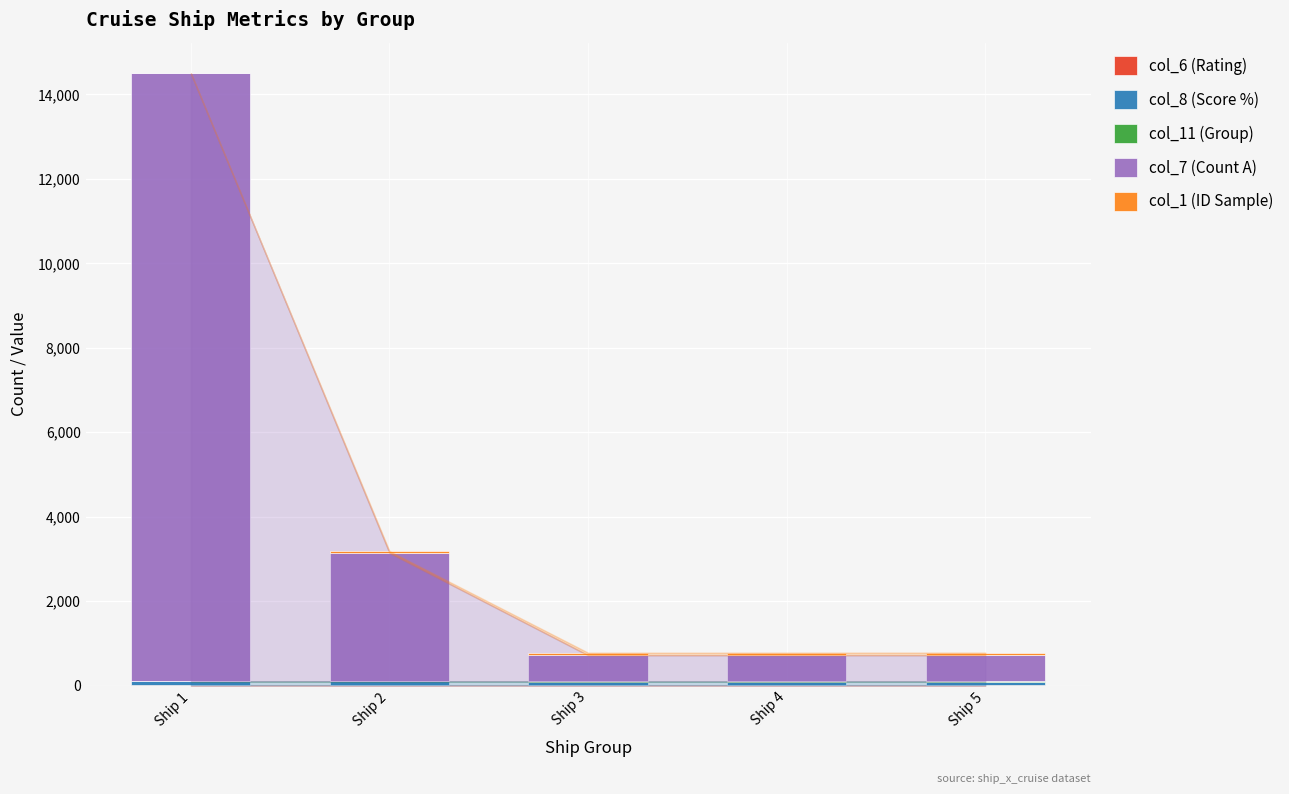

At which category is the sum across all series the highest?

Ship 1